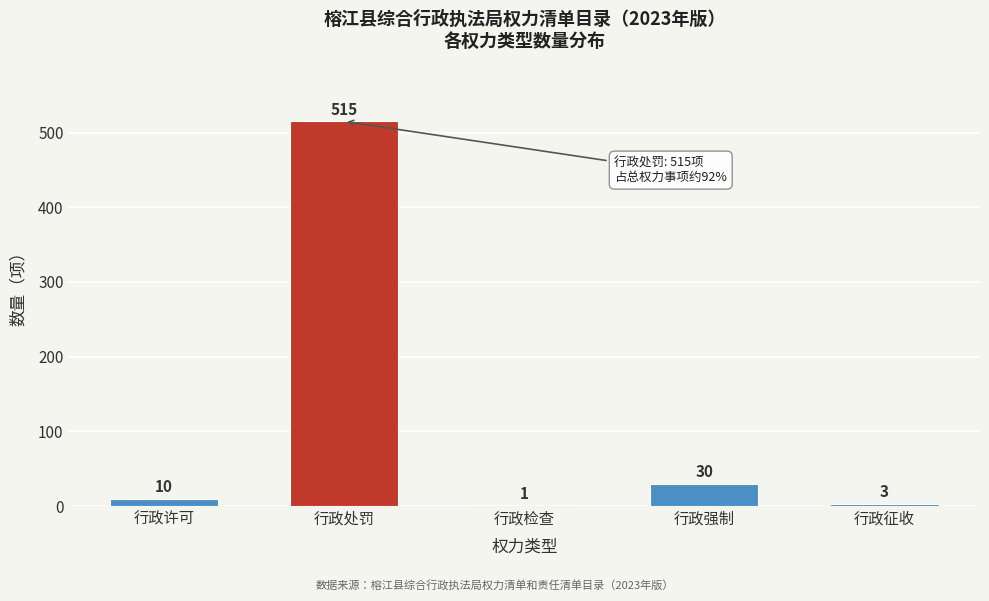

Reading left to right, extract all data points from this chart.

行政许可=10	行政处罚=515	行政检查=1	行政强制=30	行政征收=3